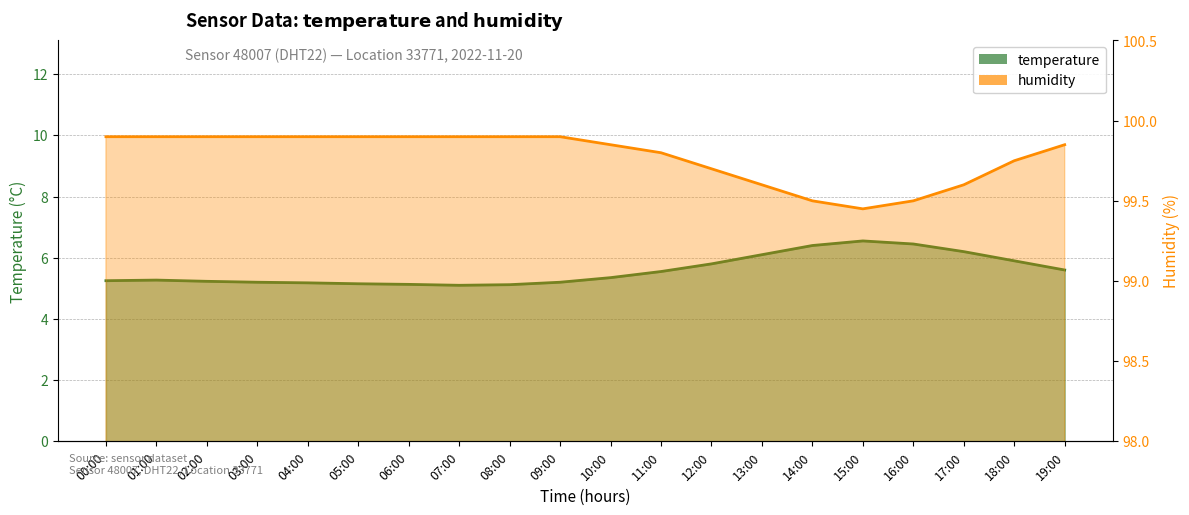

The value of humidity at 00:00 is 57.5. True or false?

False